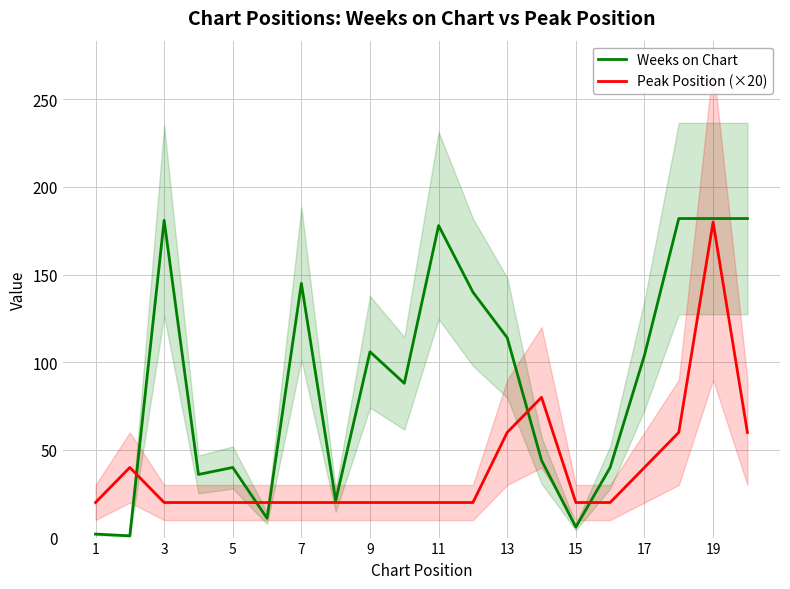

The Weeks on Chart series shows 145 at 7. True or false?

True